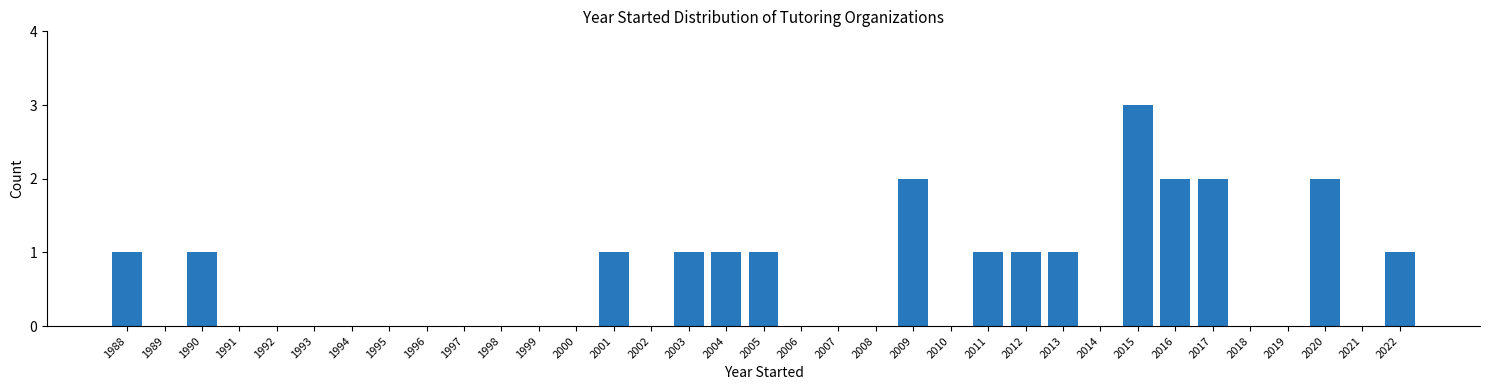

Reading left to right, transcribe this chart: for each bar, give the range it covers on the x-axis and its height. The values are not printed on the chart, so give them approximately, as read against the axis.

1987.5 to 1988.5: 1
1988.5 to 1989.5: 0
1989.5 to 1990.5: 1
1990.5 to 1991.5: 0
1991.5 to 1992.5: 0
1992.5 to 1993.5: 0
1993.5 to 1994.5: 0
1994.5 to 1995.5: 0
1995.5 to 1996.5: 0
1996.5 to 1997.5: 0
1997.5 to 1998.5: 0
1998.5 to 1999.5: 0
1999.5 to 2000.5: 0
2000.5 to 2001.5: 1
2001.5 to 2002.5: 0
2002.5 to 2003.5: 1
2003.5 to 2004.5: 1
2004.5 to 2005.5: 1
2005.5 to 2006.5: 0
2006.5 to 2007.5: 0
2007.5 to 2008.5: 0
2008.5 to 2009.5: 2
2009.5 to 2010.5: 0
2010.5 to 2011.5: 1
2011.5 to 2012.5: 1
2012.5 to 2013.5: 1
2013.5 to 2014.5: 0
2014.5 to 2015.5: 3
2015.5 to 2016.5: 2
2016.5 to 2017.5: 2
2017.5 to 2018.5: 0
2018.5 to 2019.5: 0
2019.5 to 2020.5: 2
2020.5 to 2021.5: 0
2021.5 to 2022.5: 1